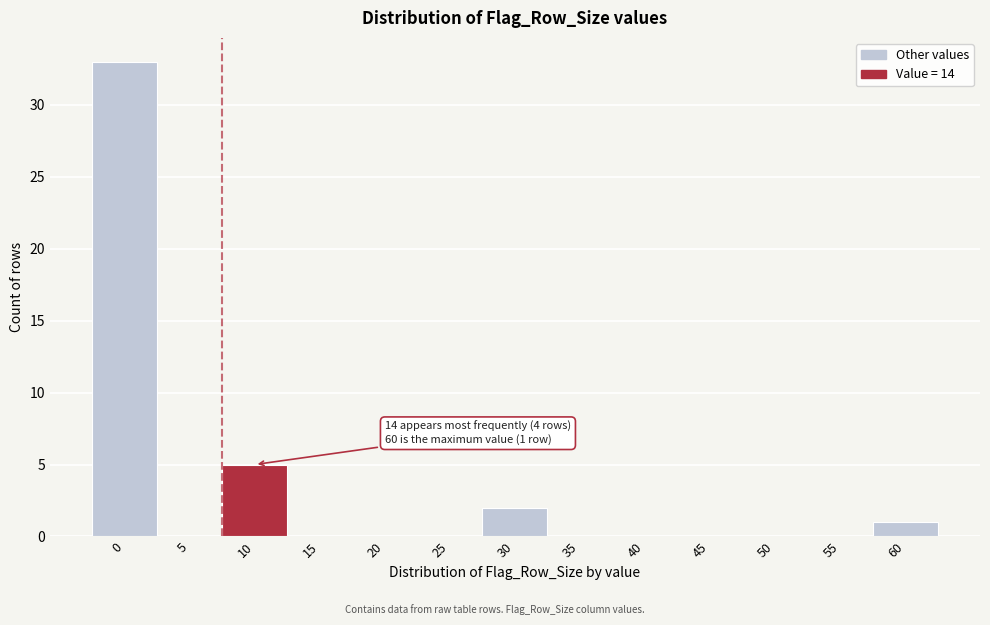

Reading left to right, what are all the values shown in this chart?

0=33	5=0	10=5	15=0	20=0	25=0	30=2	35=0	40=0	45=0	50=0	55=0	60=1